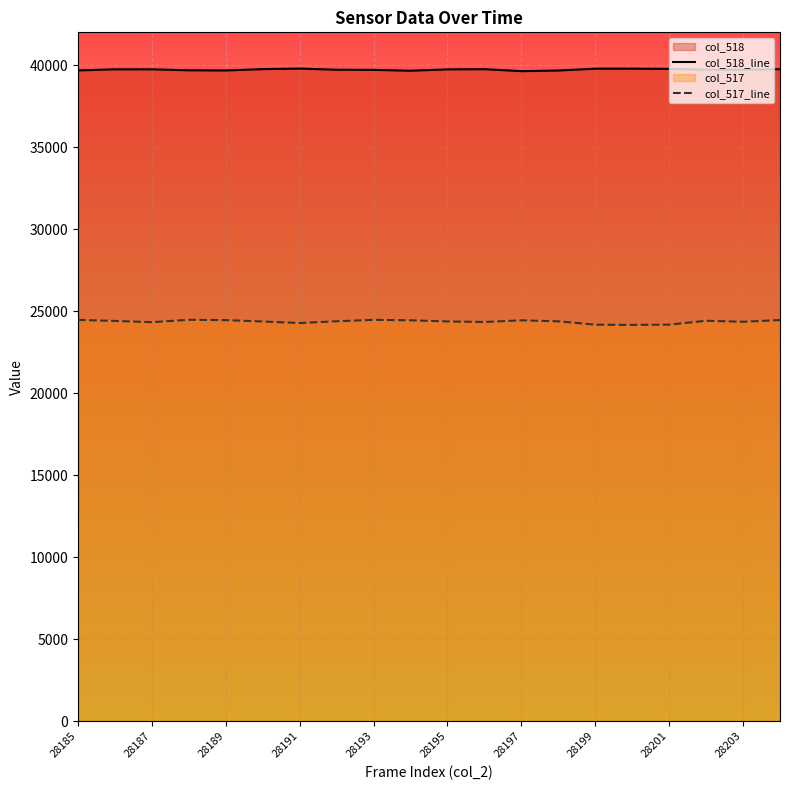

What is the total value across all series at 28197?

64073